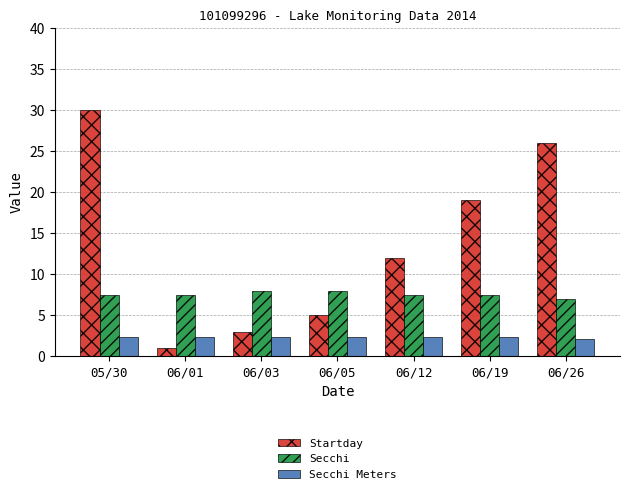

Which series has the widest spread of values?

Startday